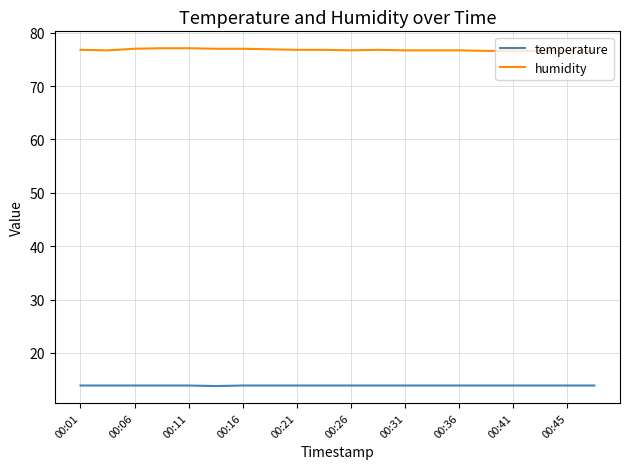

Does the chart display data point markers on the line(s)?

No